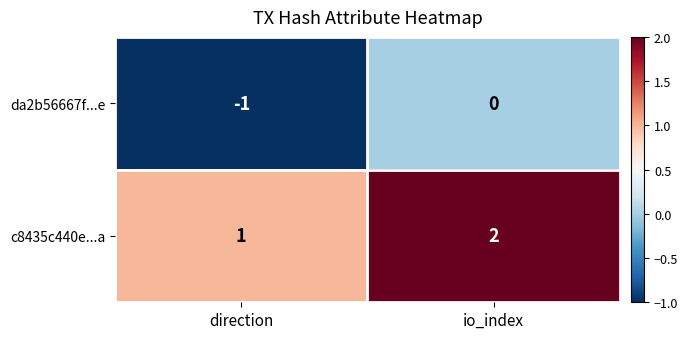

True or false: c8435c440e...a has a value of 1 at direction.

True